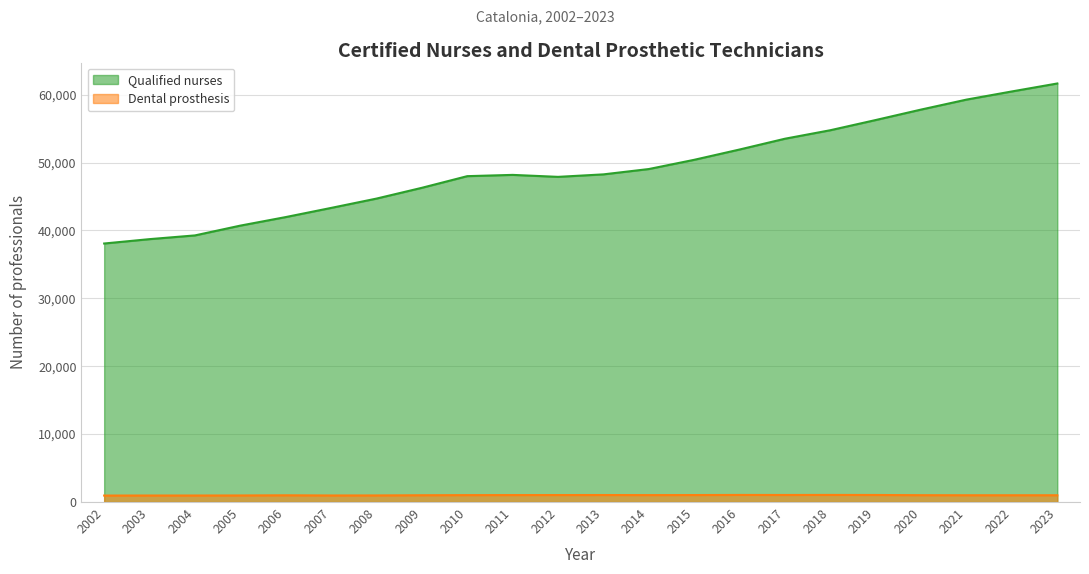

What is the sum of the Dental prosthesis values at 2017 and 2015?

2068